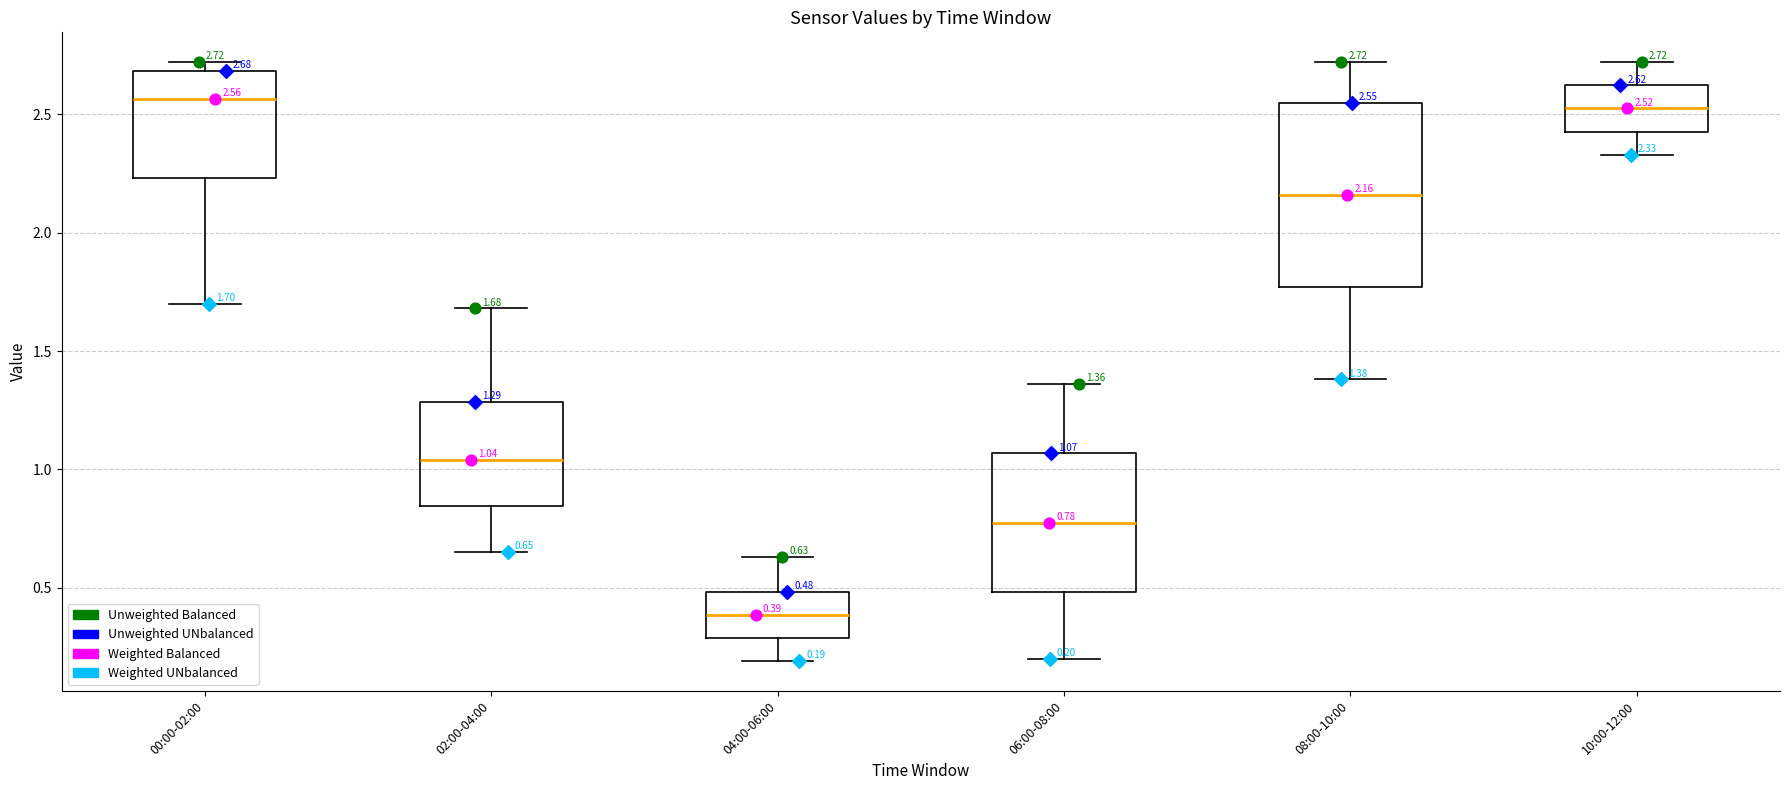

Comparing the boxes themselves (not the whiskers), which one is the tallest?

08:00-10:00